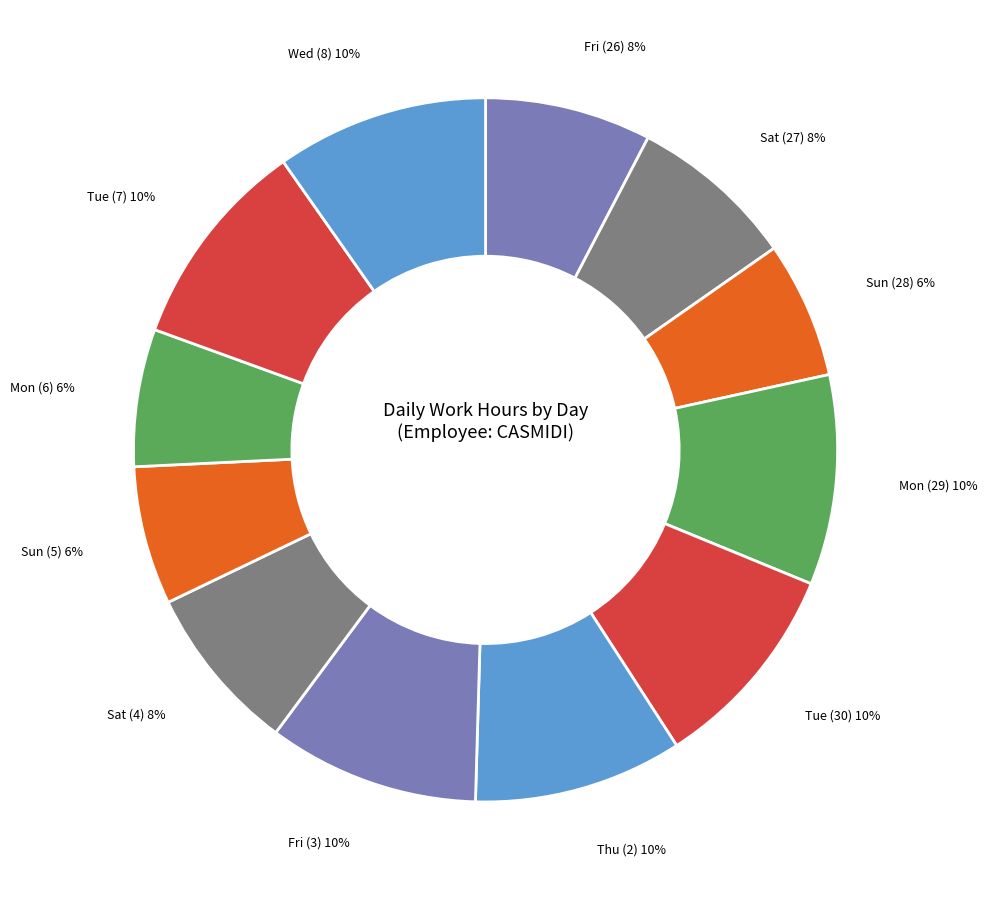

Is the sum of Wed (8) and Tue (7) greater than half?

No